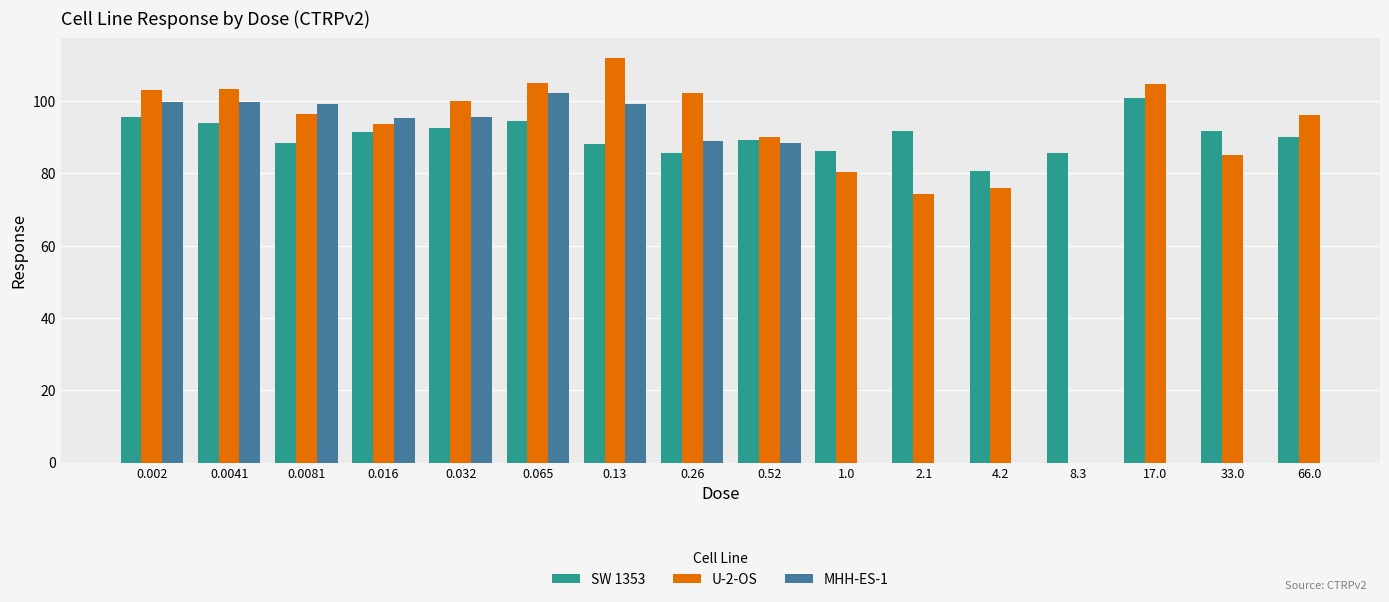

What is the highest value of the SW 1353 series?

100.9